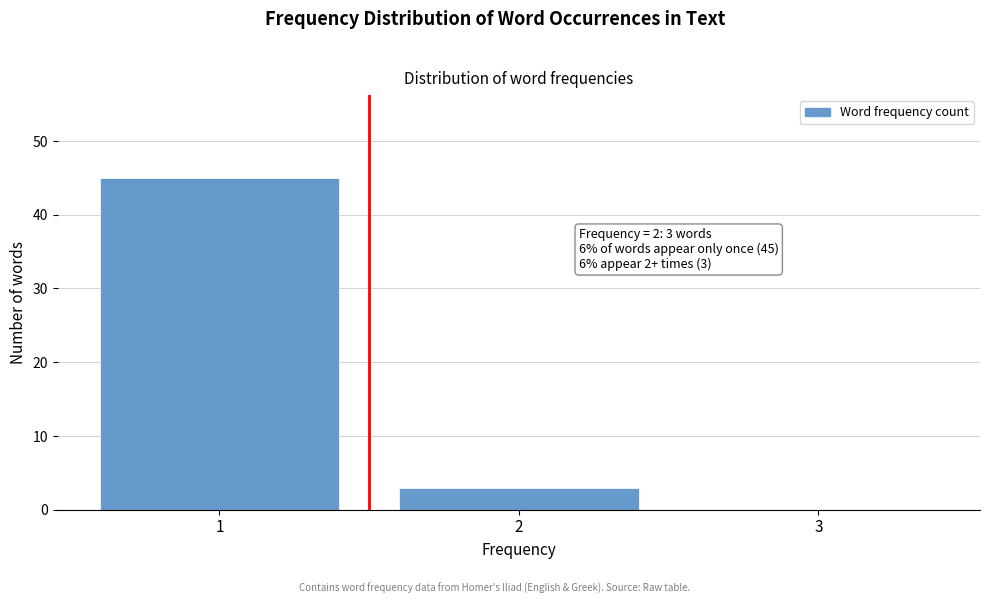

Reading left to right, what are all the values shown in this chart?

1=45	2=3	3=0